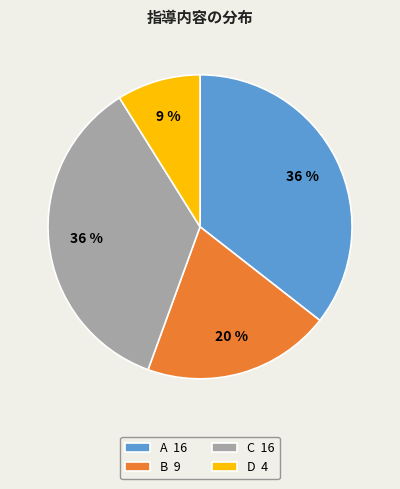

What is the ratio of the value at A to the value at C?

1.0